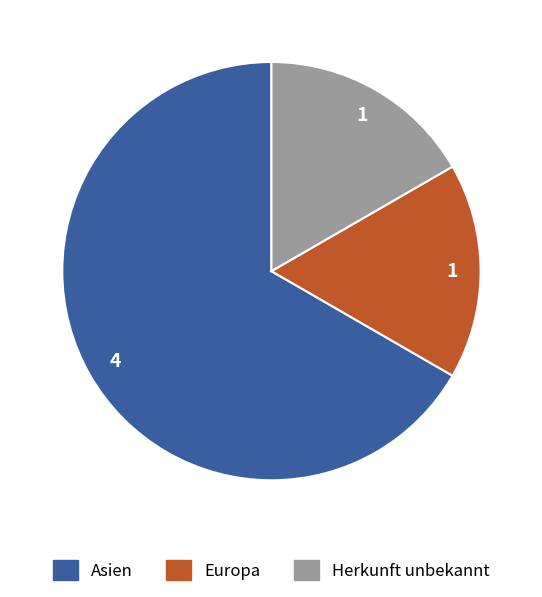

Which category accounts for the majority?

Asien